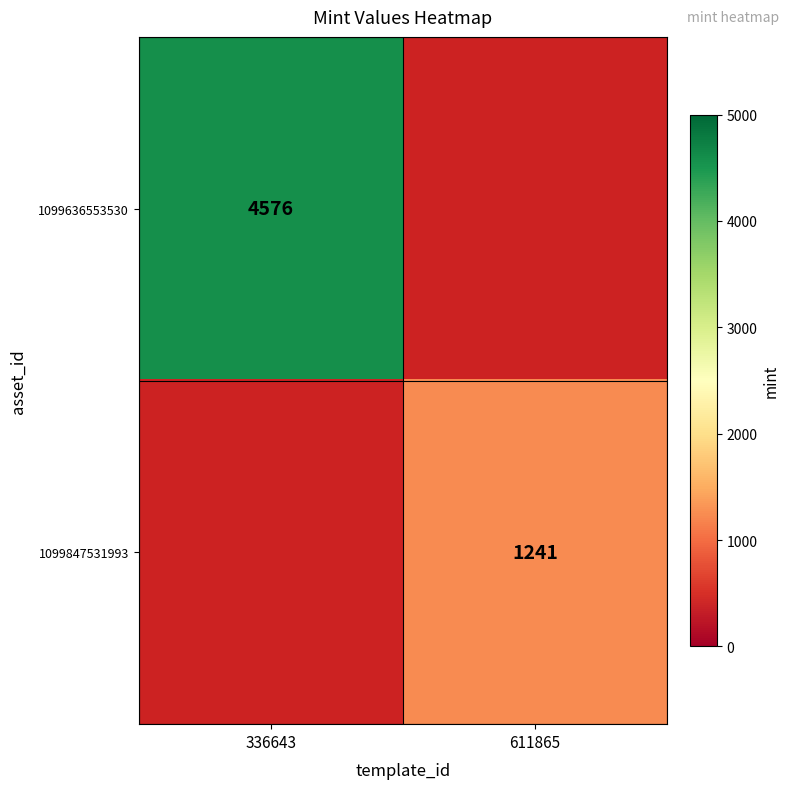

Which category has the highest value across all series?

336643